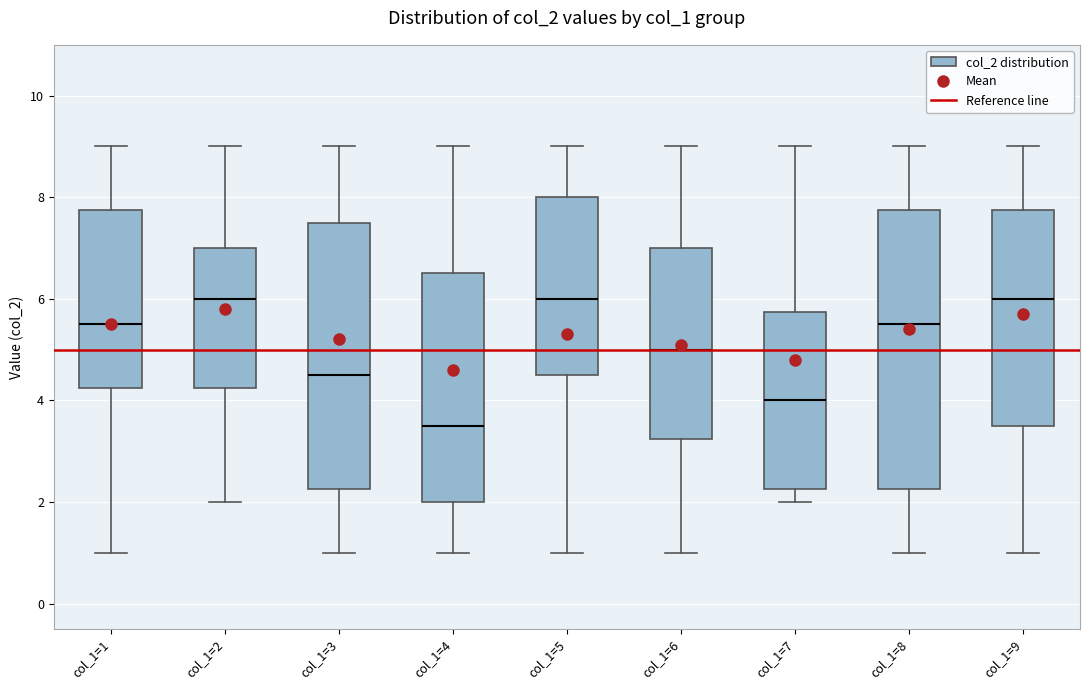

Where does the lower whisker of the box for col_1=9 end on the y-axis? The values are not printed on the chart, so give them approximately, as read against the axis.

1.0